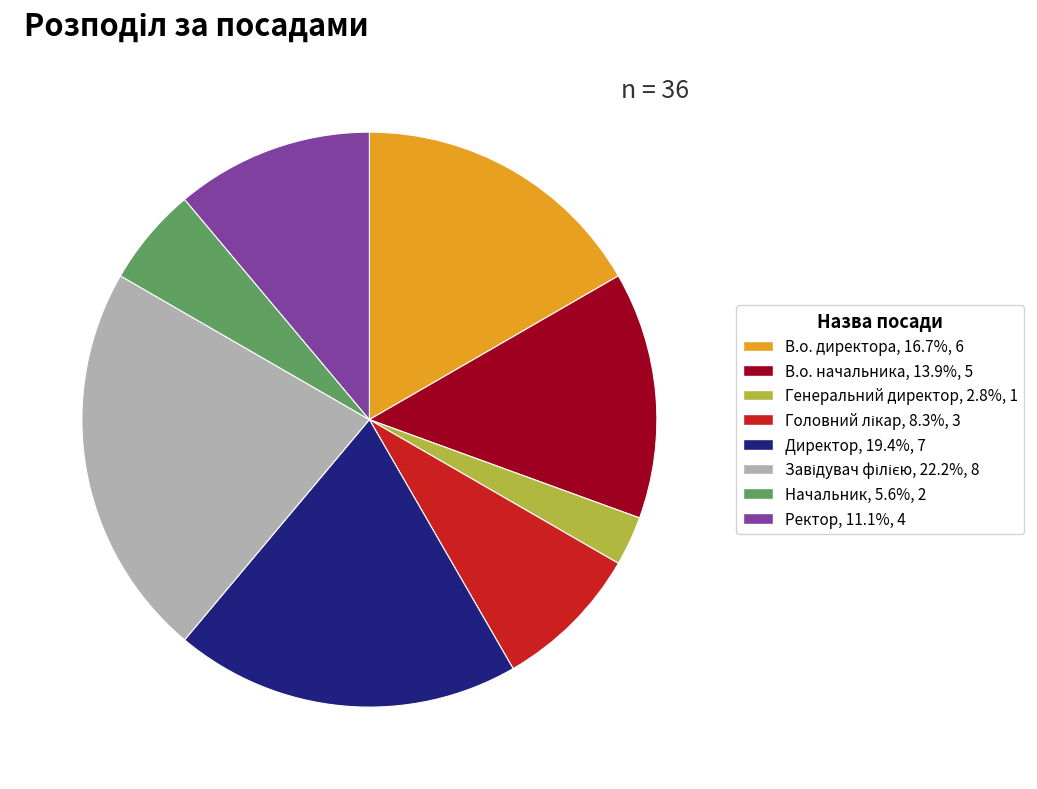

Do Генеральний директор and В.о. директора together represent more than half of the pie?

No